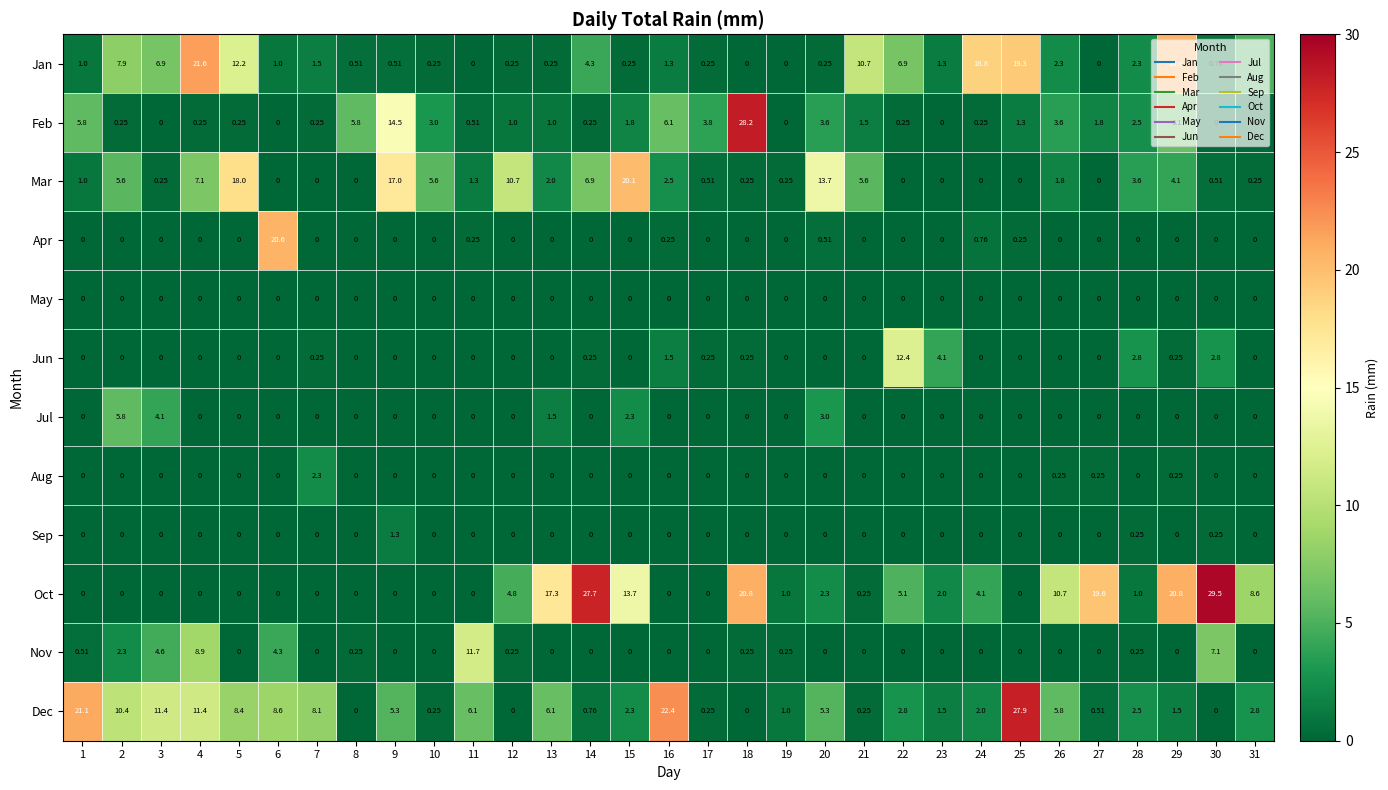

Which series has the largest total across all categories?

Oct